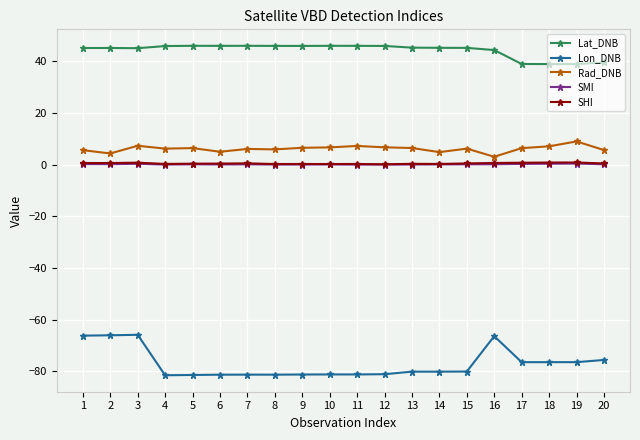

Which series has the largest range (max minus min)?

Lon_DNB